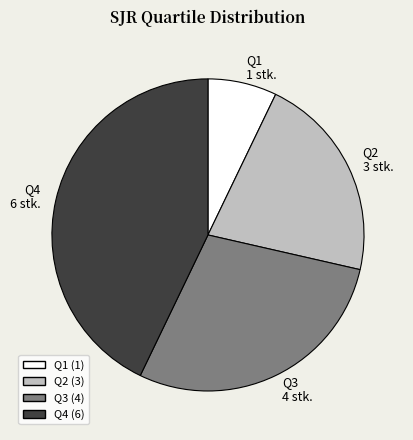

What is the largest slice in the pie chart?

Q4